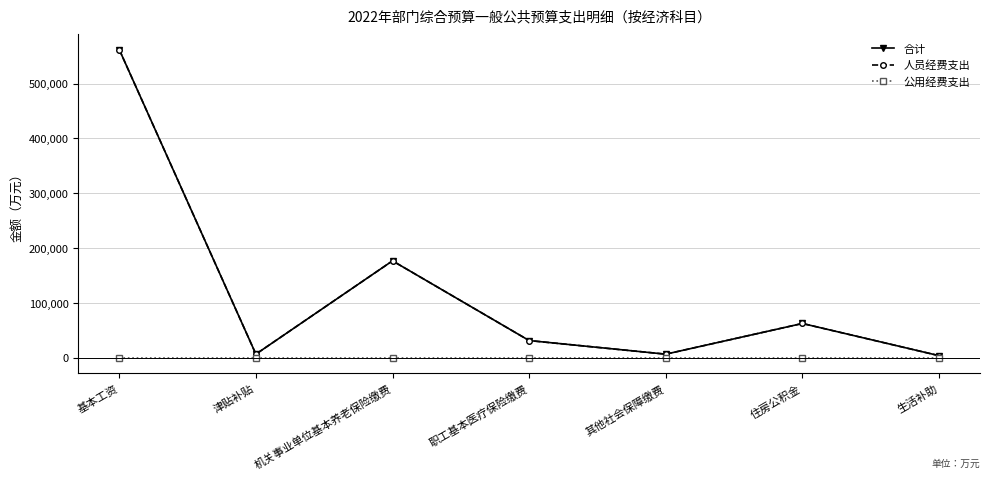

True or false: 人员经费支出 and 合计 cross at least once.

False